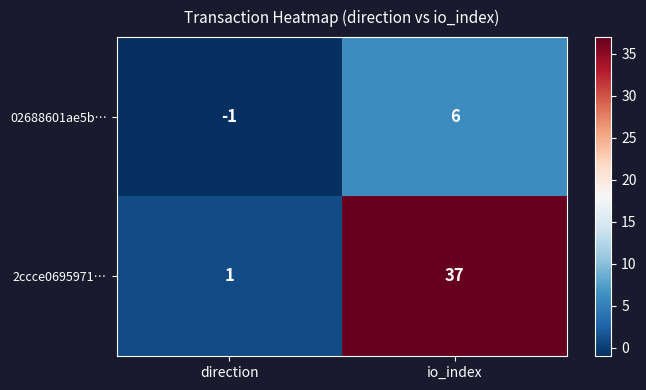

How many data points does each series have?

2